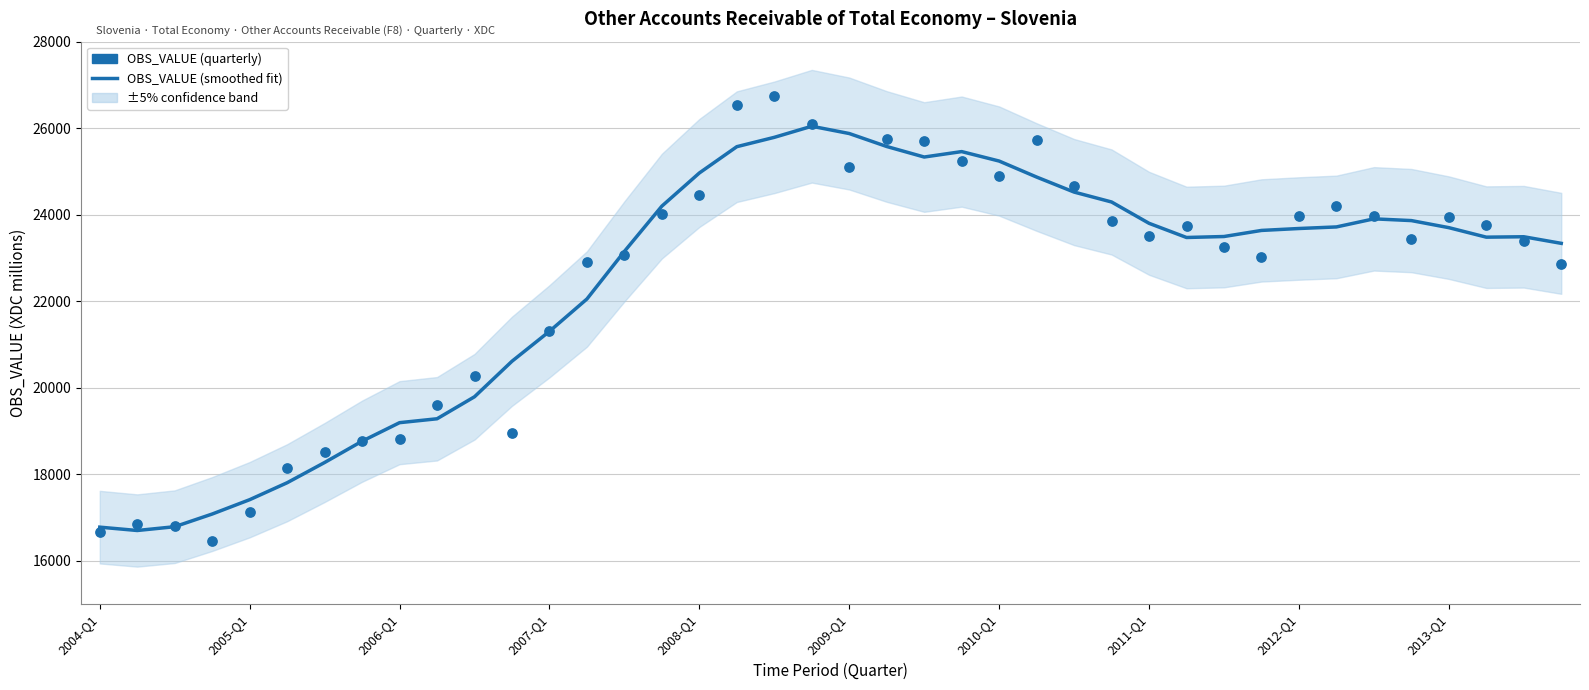

At how many categories does at least one series exceed 17570?

35